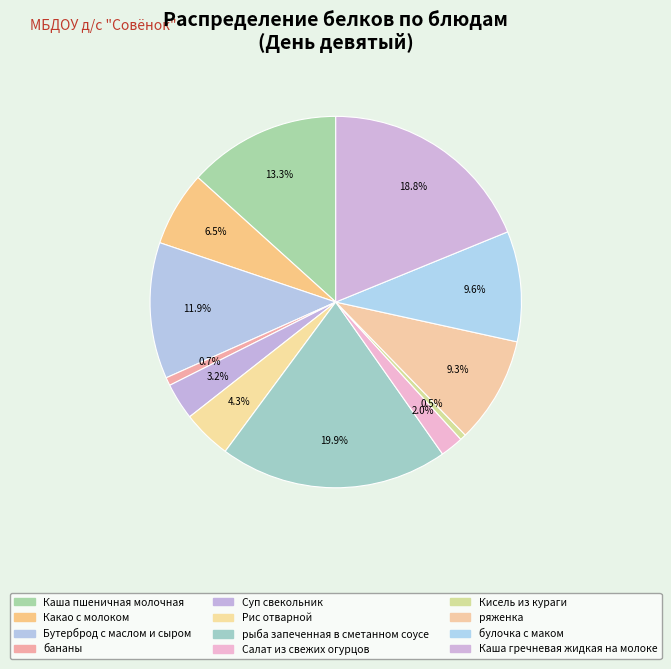

Does any single category account for the majority?

No